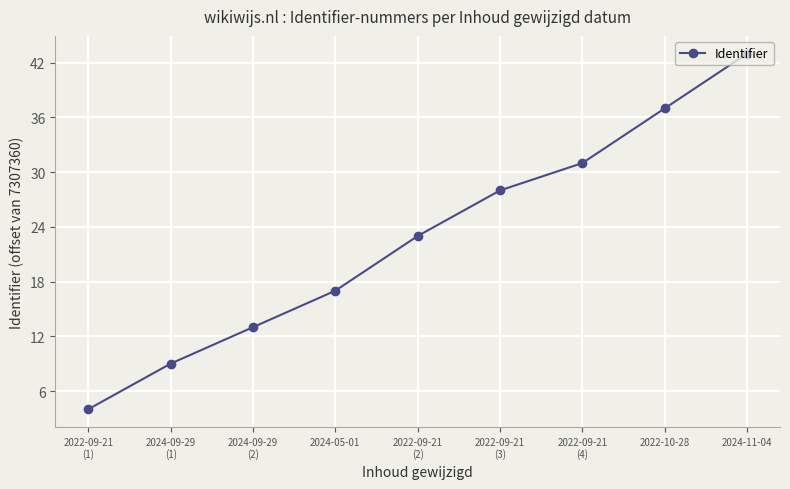

Does the chart display data point markers on the line(s)?

Yes